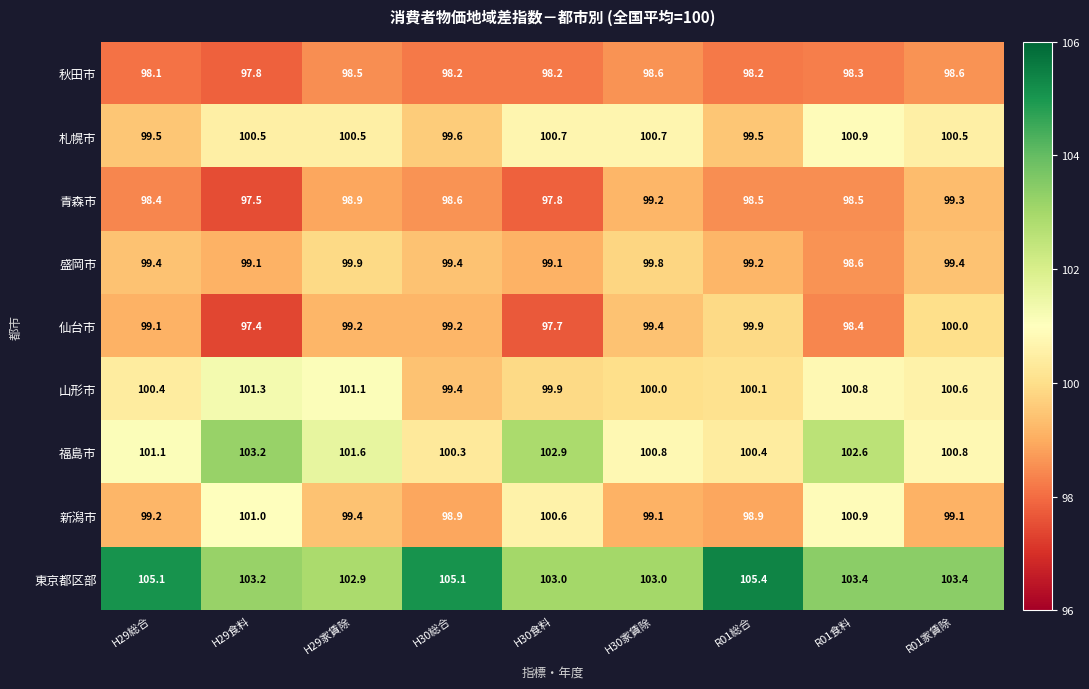

Which category has the highest value across all series?

R01総合